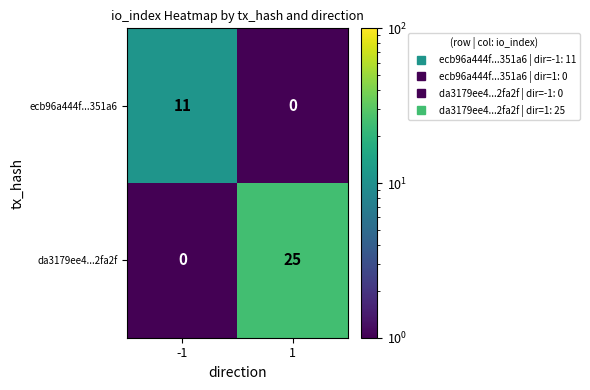

Rank the series by their maximum value, from lowest to highest.

ecb96a444f...351a6, da3179ee4...2fa2f